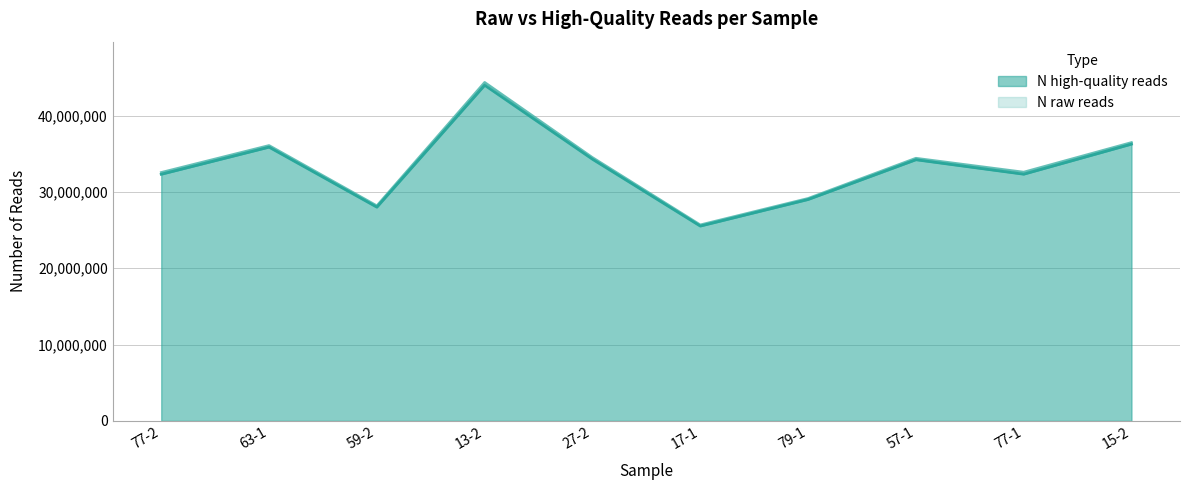

How many data points in N raw reads are less than 34413356?

5